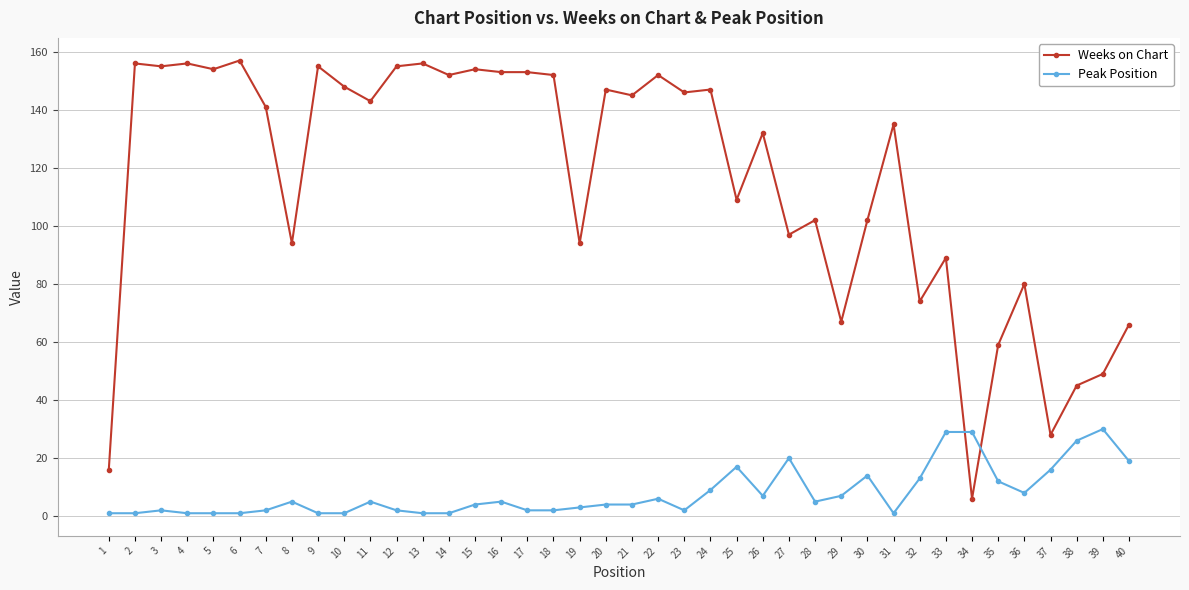

List the series in order of their overall mean, lowest first.

Peak Position, Weeks on Chart